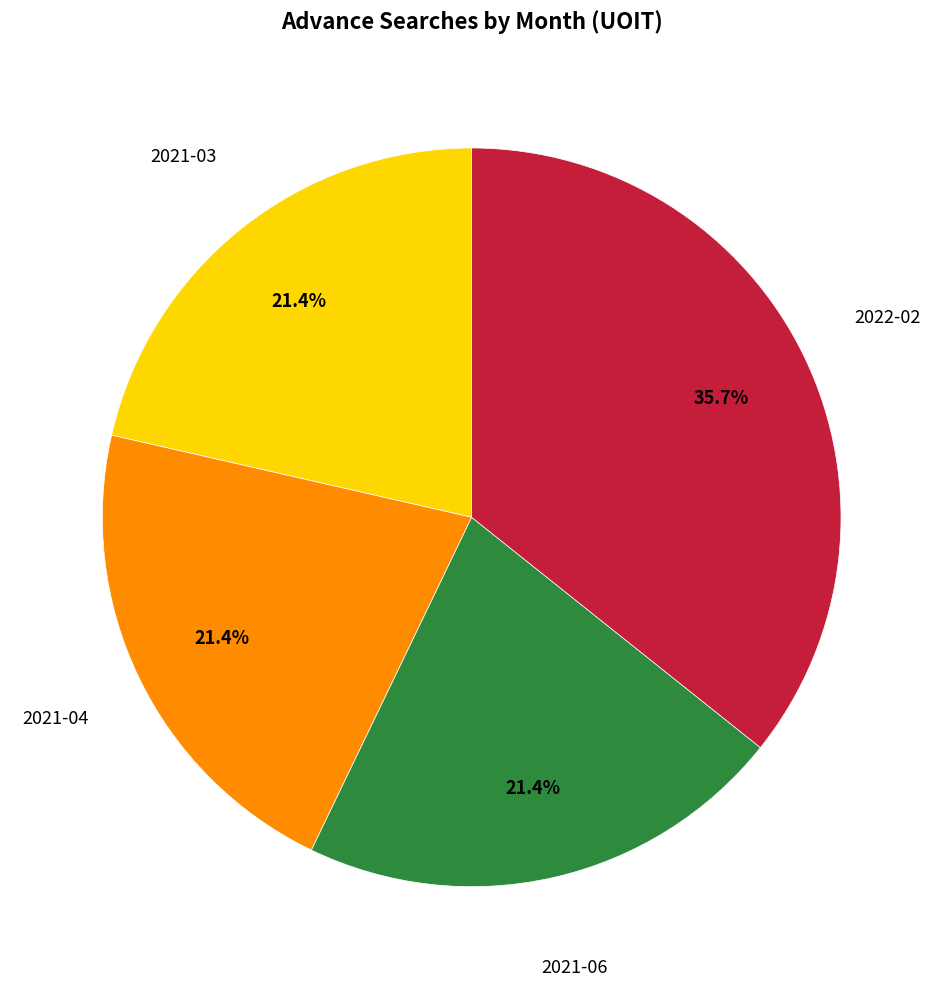

To the nearest percent, what is the difference between the largest and smallest slice percentages?

14%